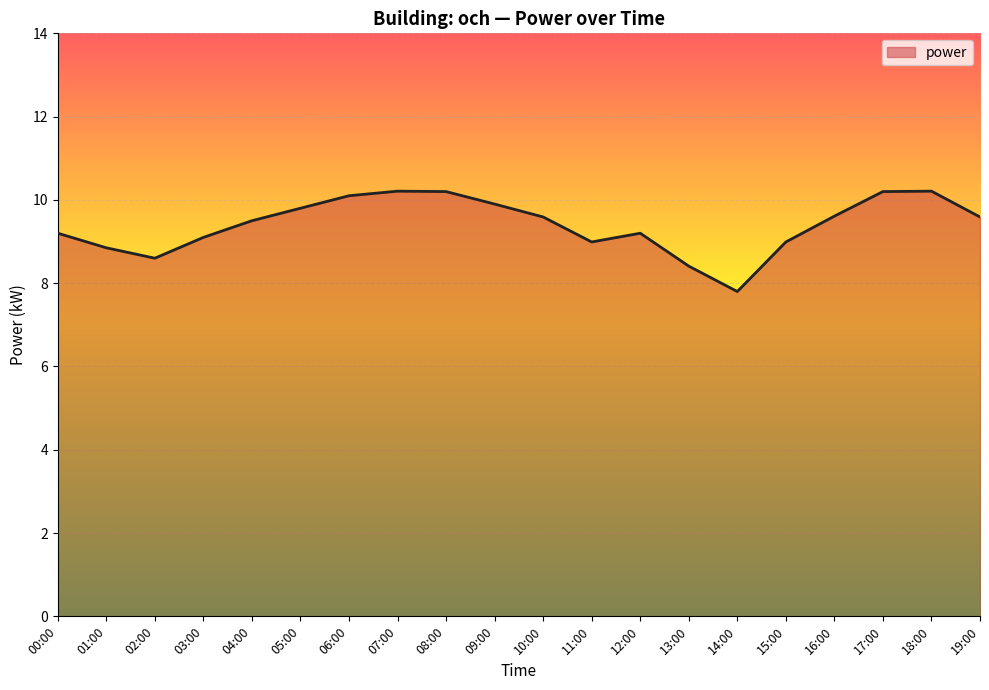

Is it true that the value at 15:00 is 15.8?

False